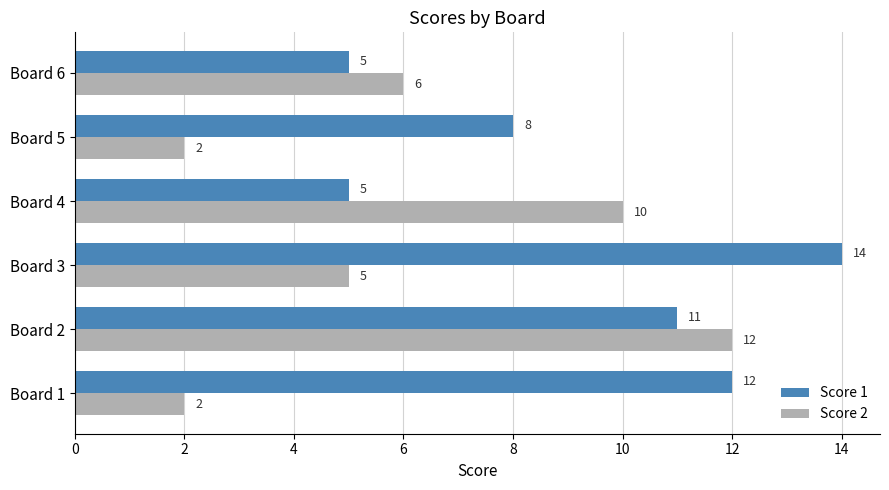

Is the value of Score 1 at Board 3 greater than the value of Score 2 at Board 2?

Yes